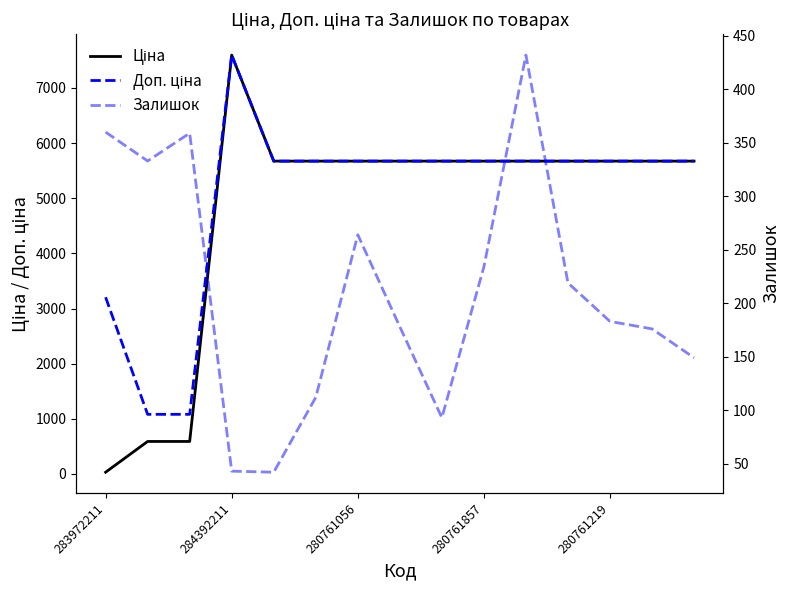

What is the average value of the Ціна series?

4748.0